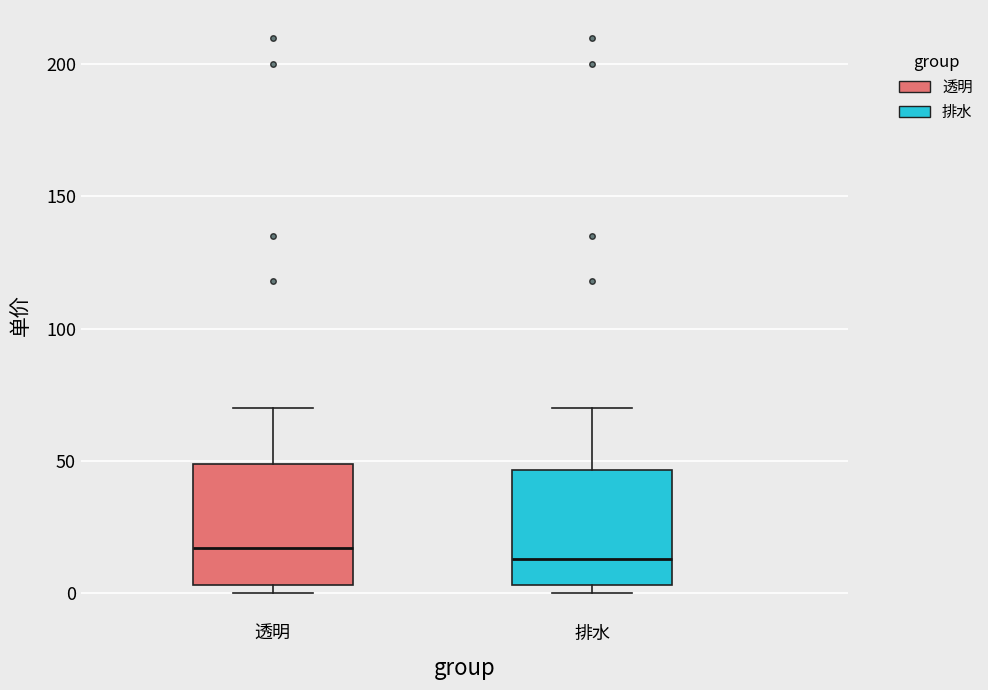

Where does the upper whisker of the box for 透明 end on the y-axis? The values are not printed on the chart, so give them approximately, as read against the axis.

70